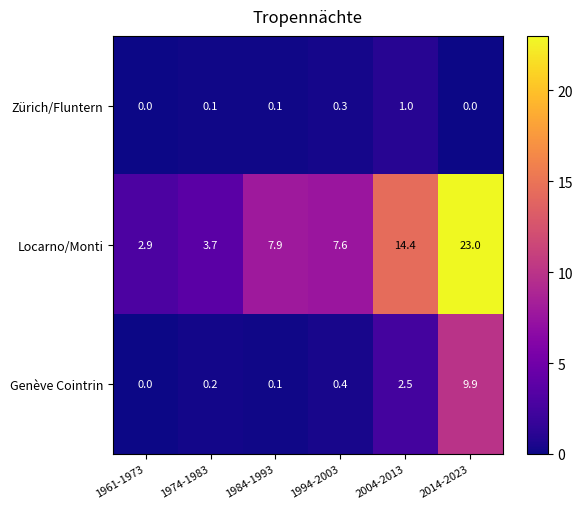

What is the sum of the Genève Cointrin values at 2004-2013 and 1994-2003?

2.9